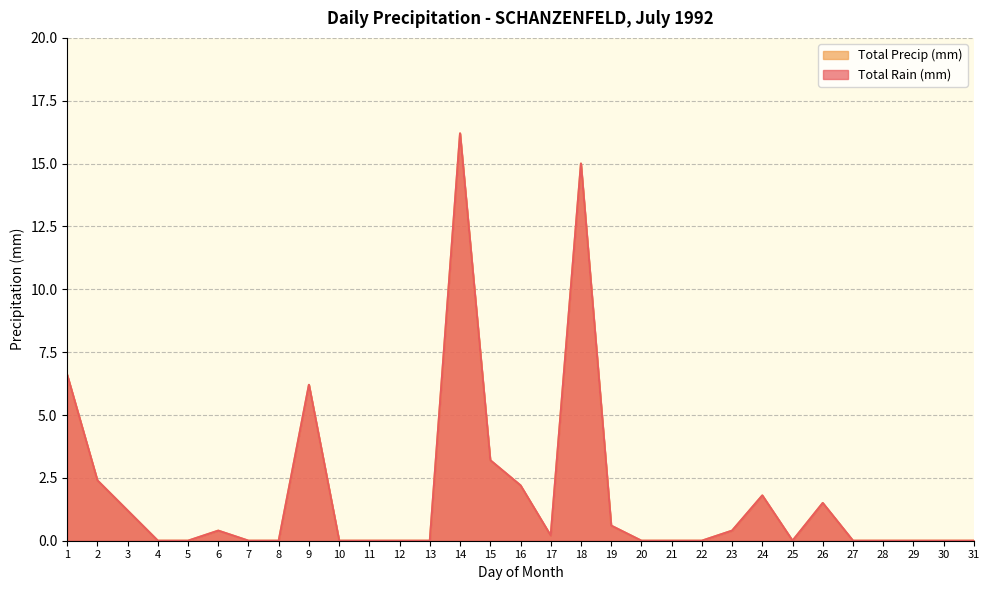

True or false: Total Rain (mm) has a value of 0.0 at 10.

True